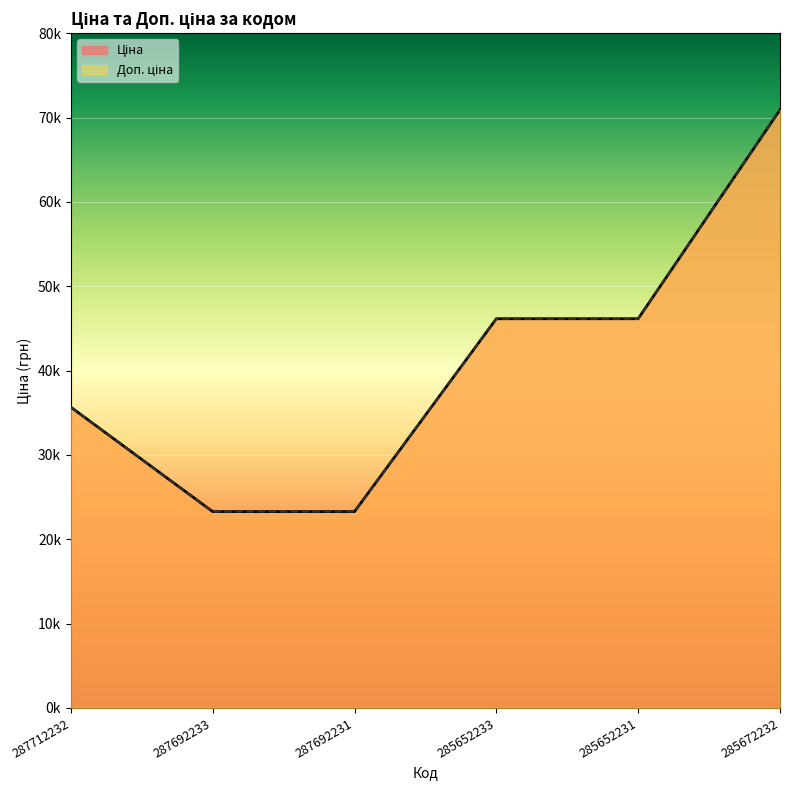

Which series has the largest total across all categories?

Ціна